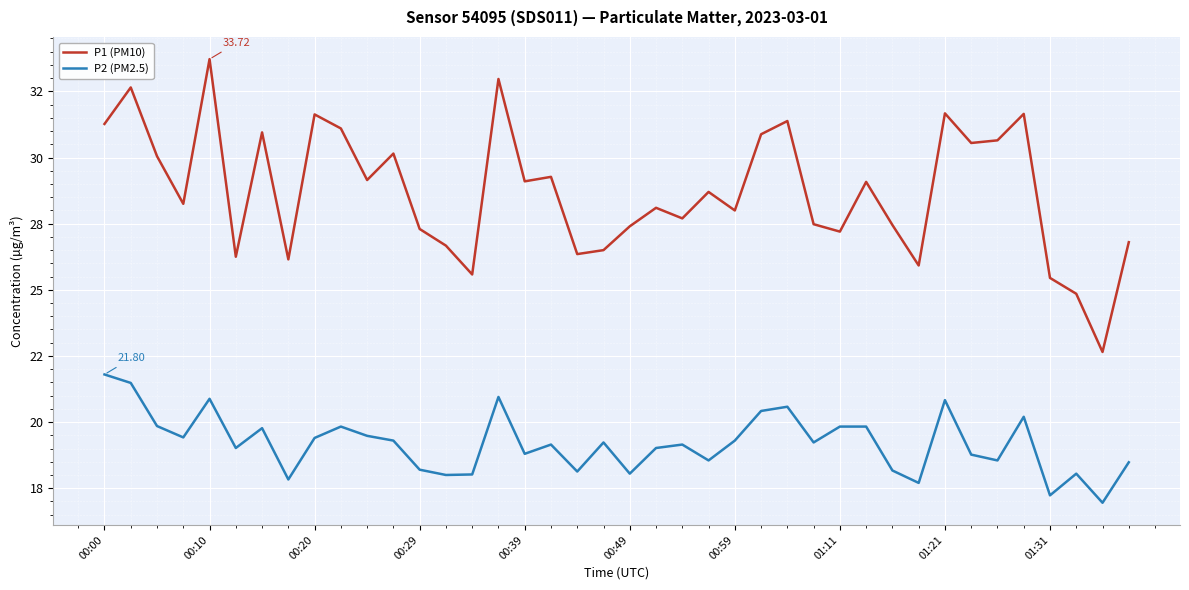

Which series has the largest range (max minus min)?

P1 (PM10)